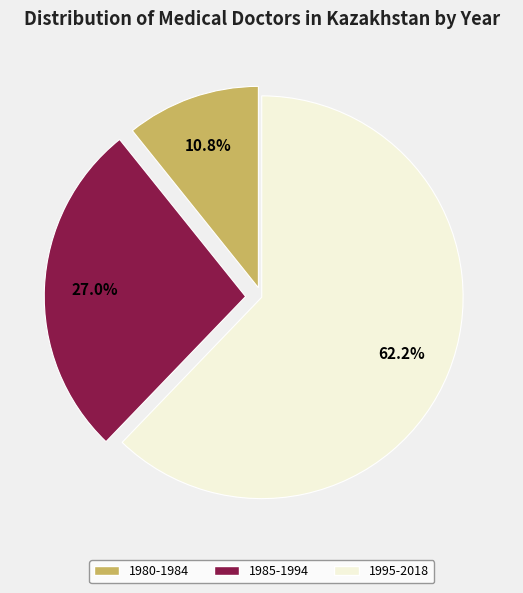

Is there a majority slice in this chart?

Yes